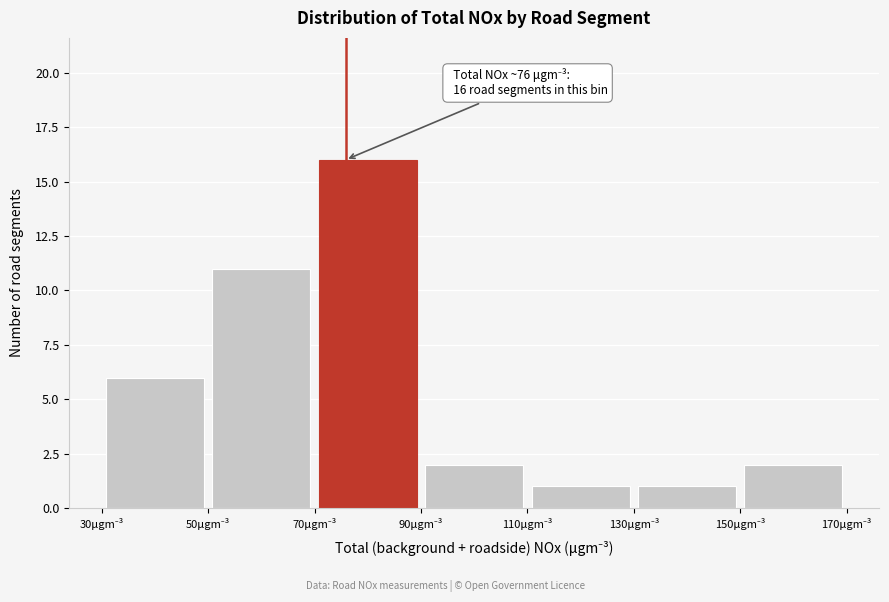

Which range on the x-axis has the tallest bar?

70 to 90